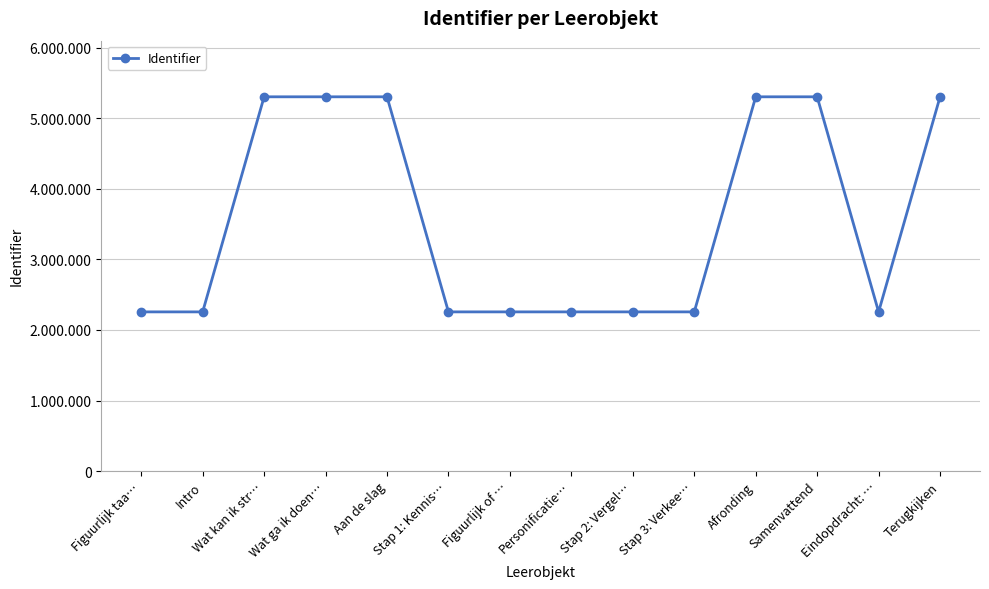

List the labels in order of value, largest first.

Terugkijken, Samenvattend, Afronding, Aan de slag, Wat ga ik doen…, Wat kan ik str…, Eindopdracht: …, Stap 3: Verkee…, Stap 2: Vergel…, Personificatie…, Figuurlijk of …, Stap 1: Kennis…, Intro, Figuurlijk taa…